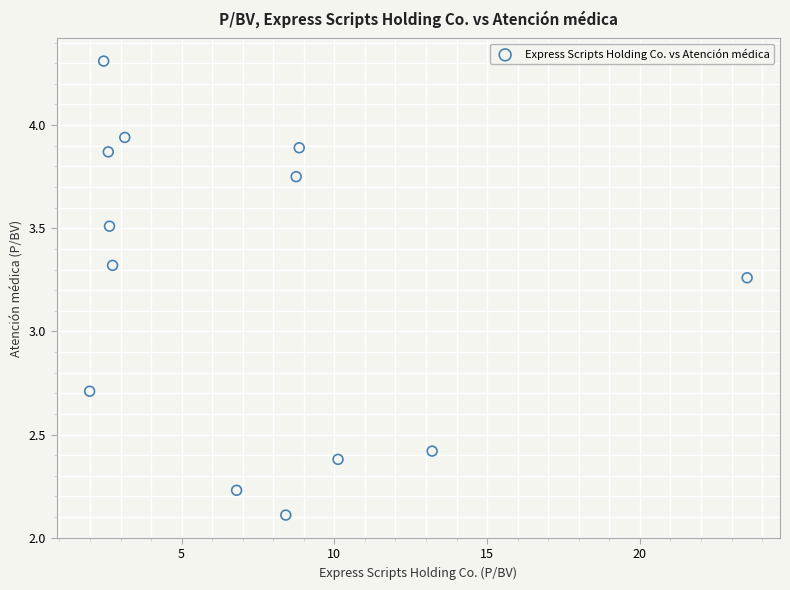

What is the range of X values (max minus min)?

21.5